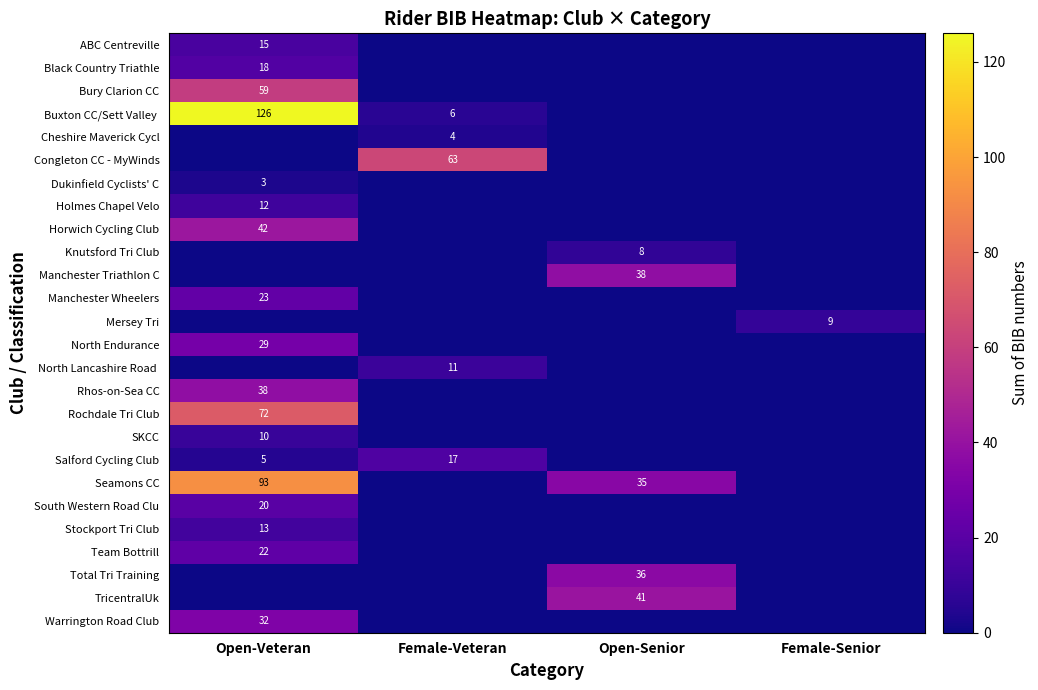

The value of Dukinfield Cyclists' C at Open-Veteran is 2. True or false?

False